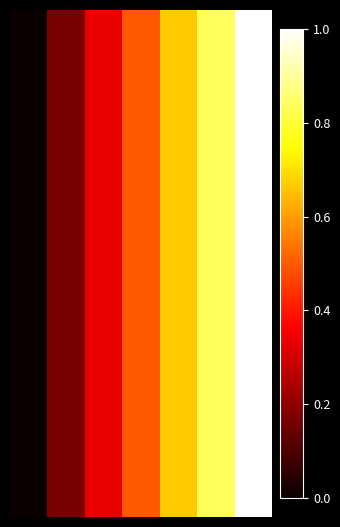

Count the number of data series in this chart.

25